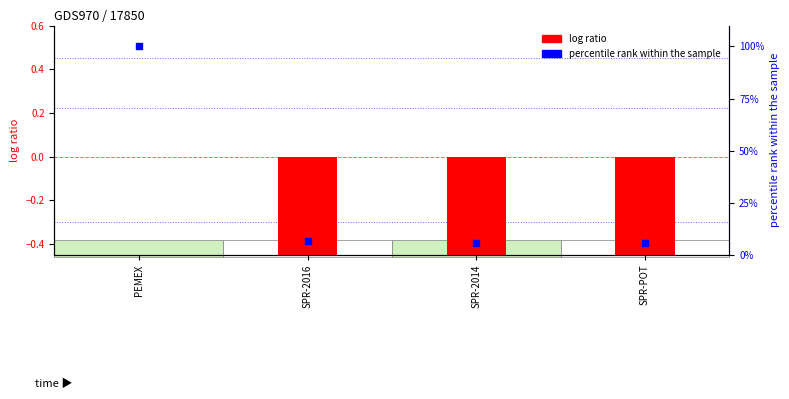

Which series has the largest total across all categories?

percentile rank within the sample